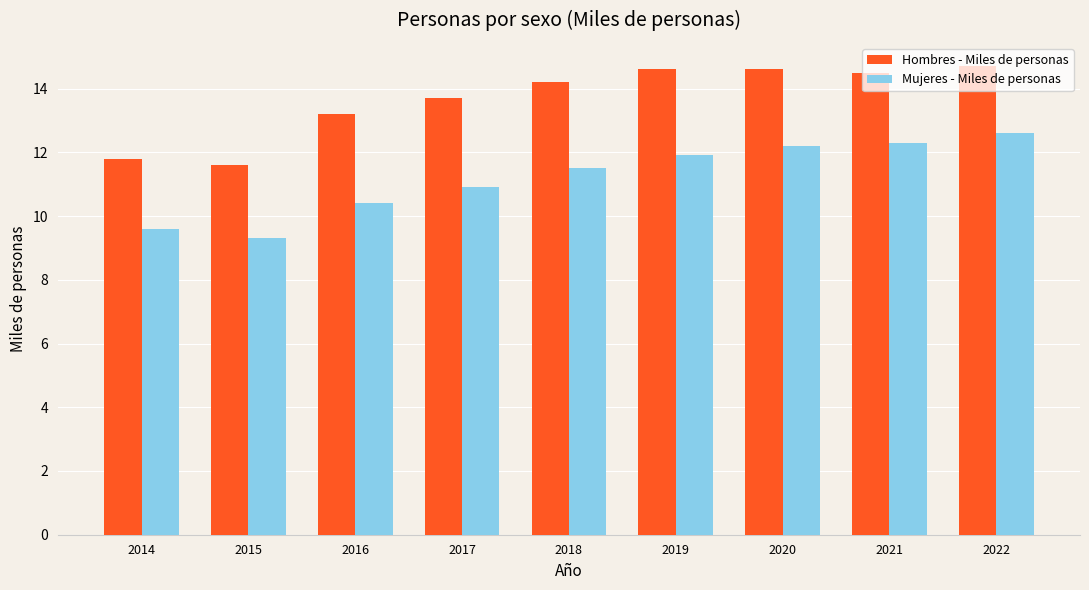

True or false: Mujeres - Miles de personas has a value of 5.9 at 2019.

False